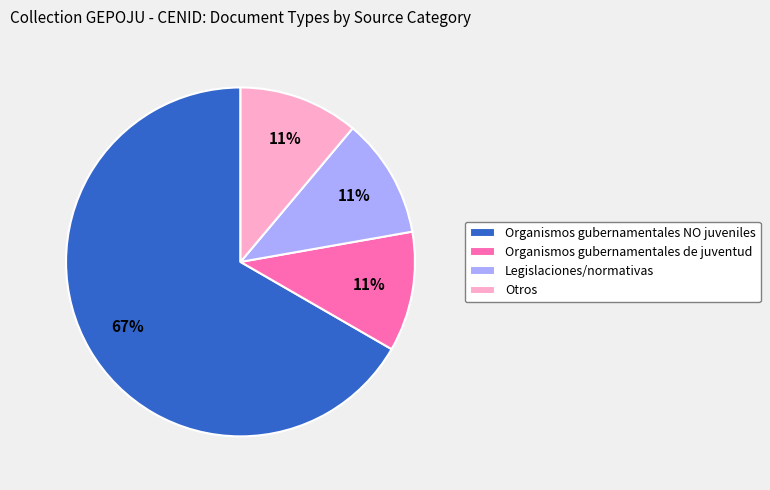

To the nearest percent, what is the combined percentage of Organismos gubernamentales NO juveniles and Otros?

78%